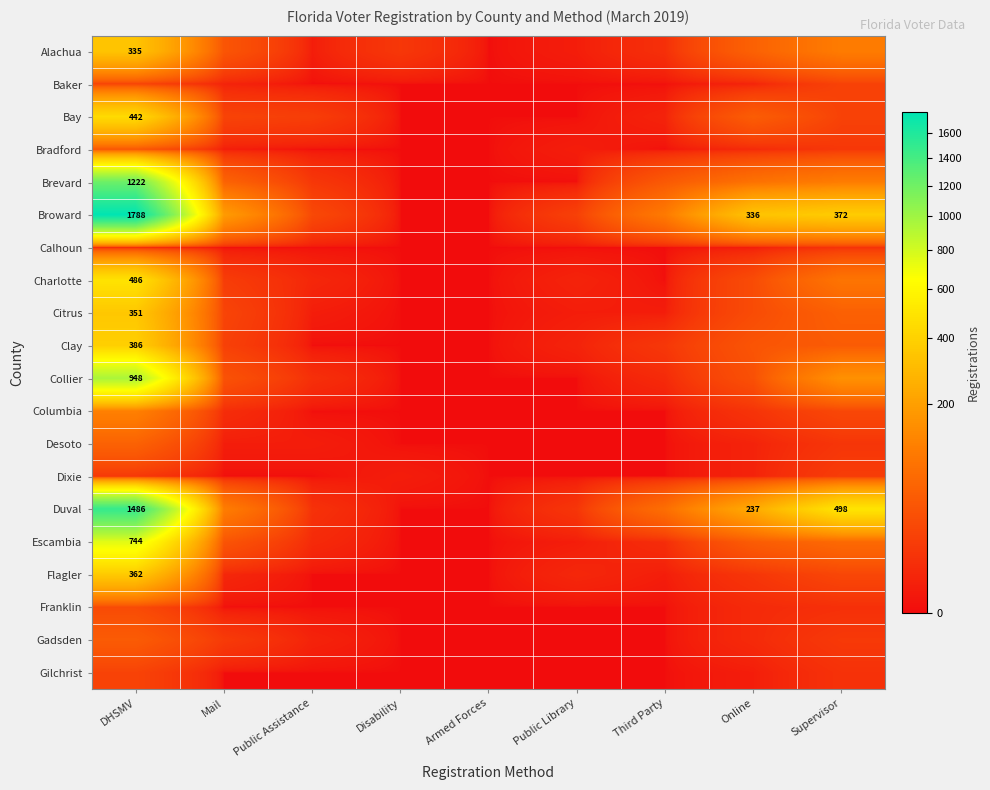

Is it true that Duval equals 2400 at DHSMV?

False